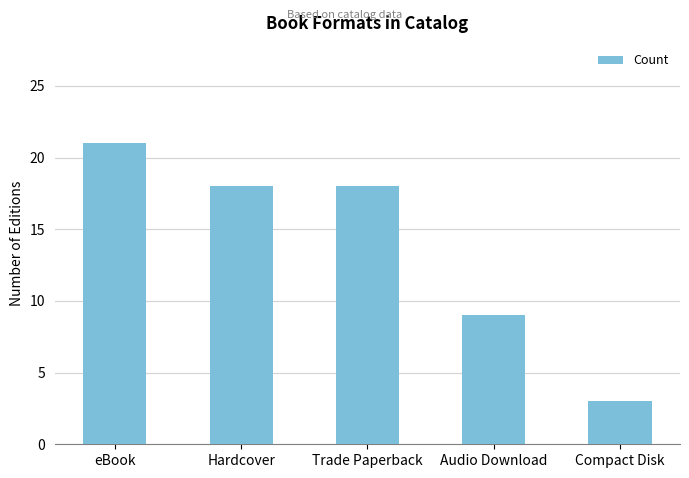

Which category has the lowest value across all series?

Compact Disk